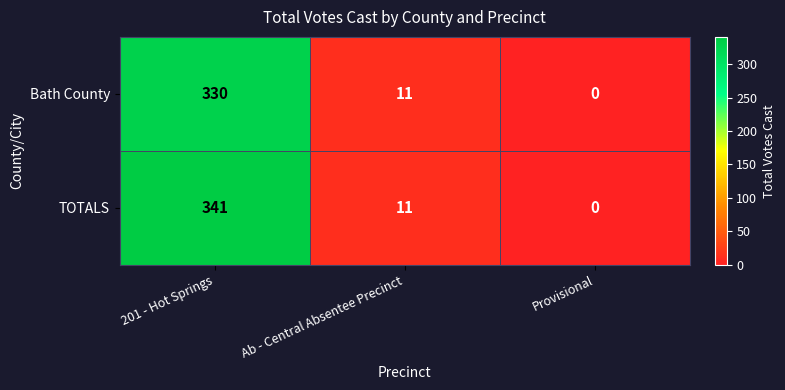

Reading left to right, list all the values displayed in this chart.

Bath County: 201 - Hot Springs=330	Ab - Central Absentee Precinct=11	Provisional=0
TOTALS: 201 - Hot Springs=341	Ab - Central Absentee Precinct=11	Provisional=0